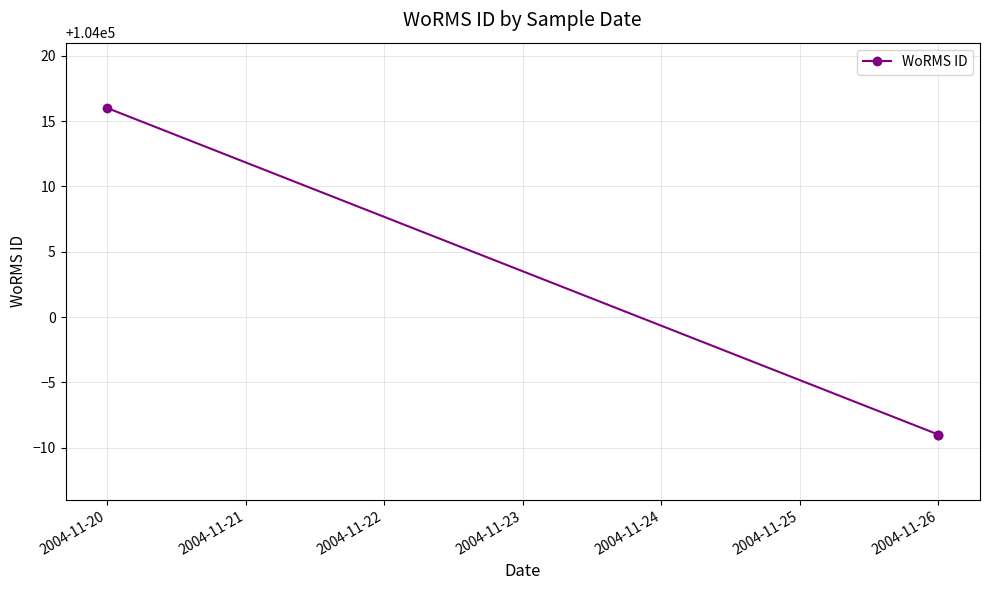

Does the chart display data point markers on the line(s)?

Yes